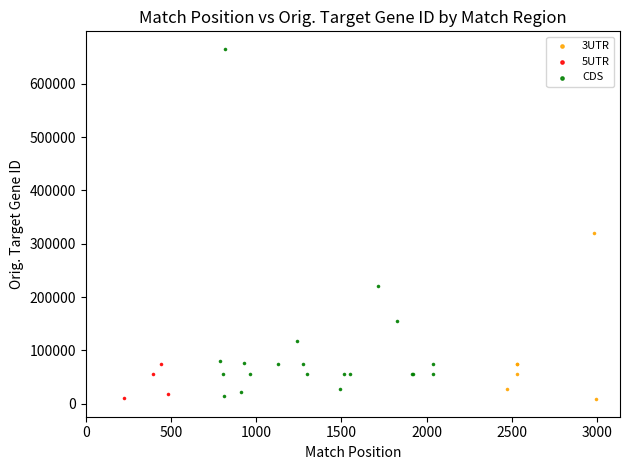

Which series reaches the maximum Y coordinate?

CDS